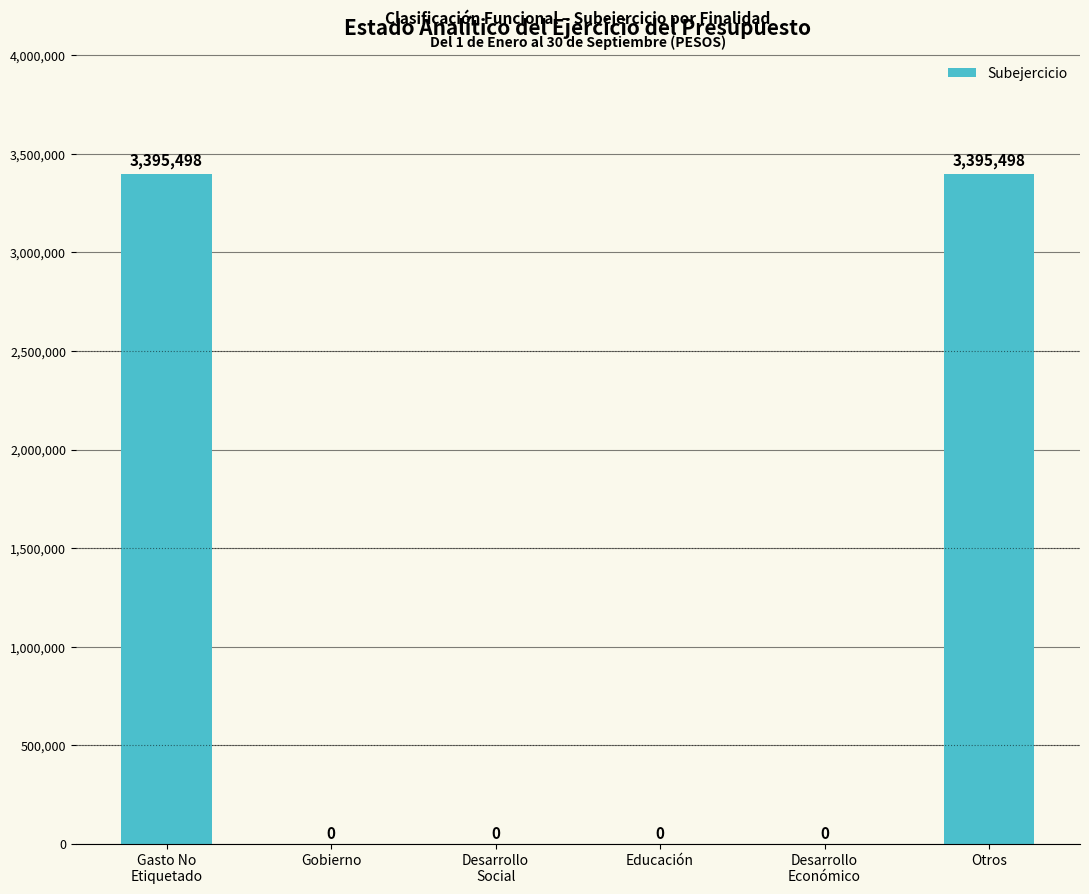

Is it true that the value at Educación is 1388215.0?

False